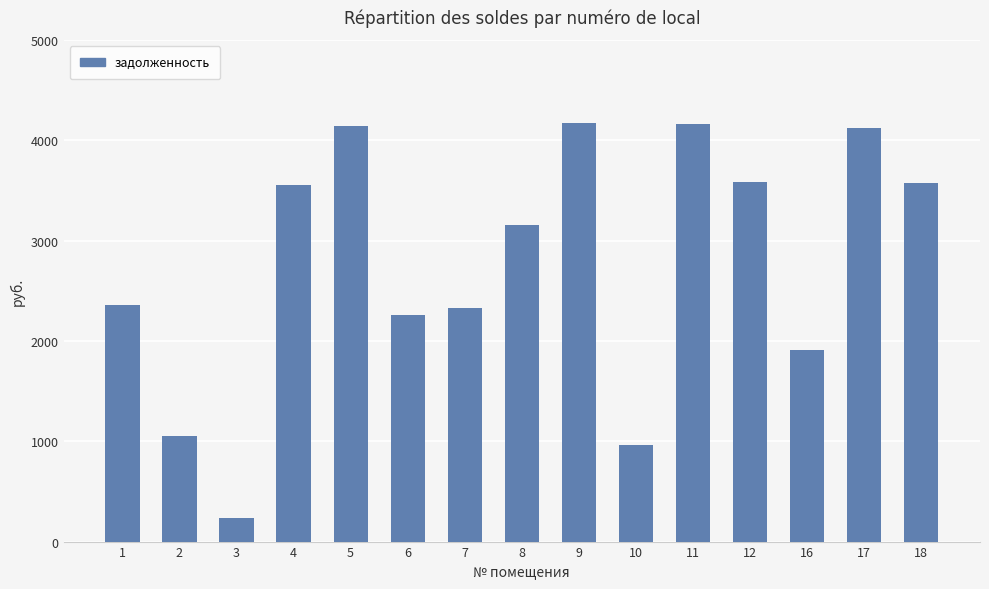

What is the maximum value shown in the chart?

4177.1